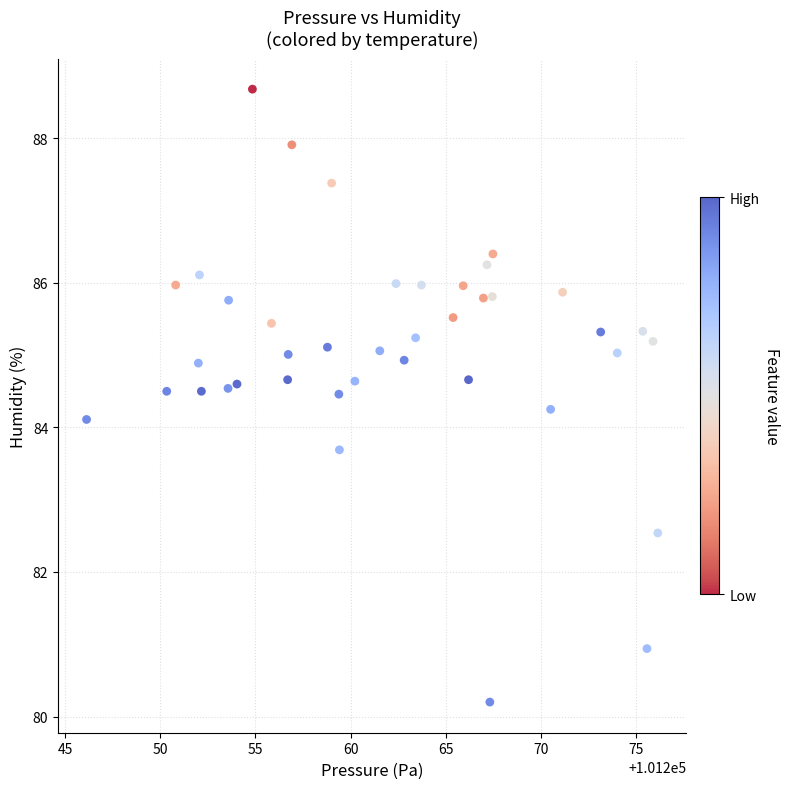

What Y value in the scatter plot is closest to 84?

84.1